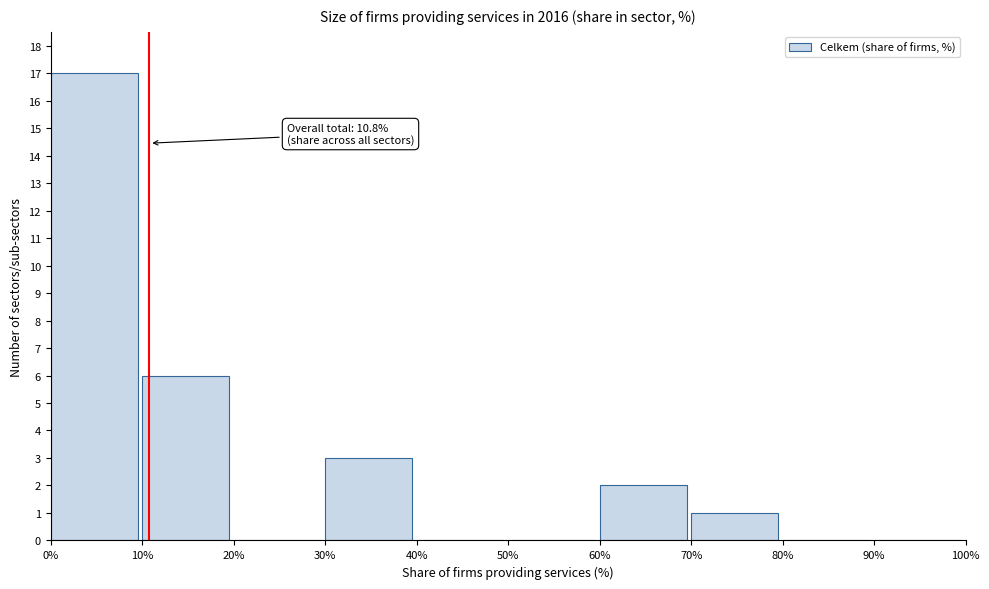

Over which range of the x-axis is the bar tallest?

0% to 10%